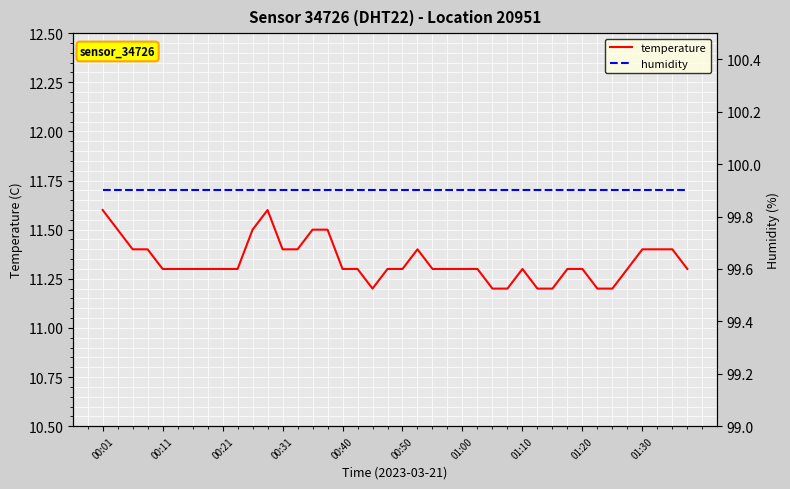

True or false: temperature has a value of 19.9 at 10.

False